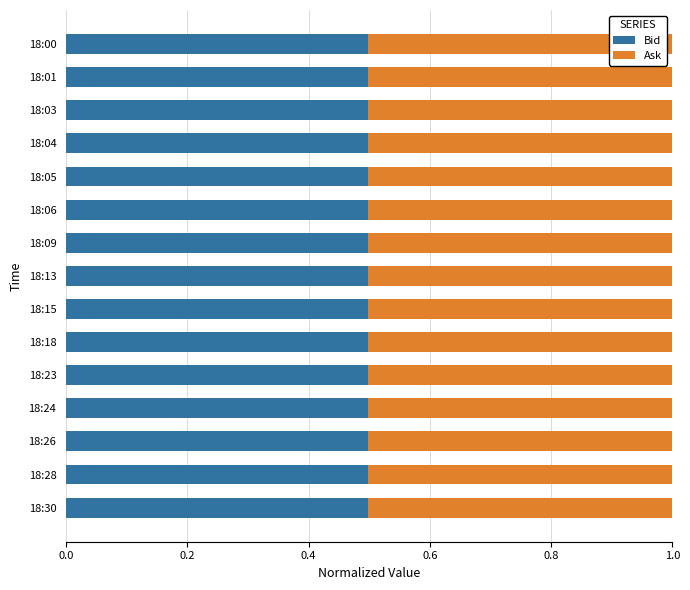

How many Bid values are between 0 and 1?

15